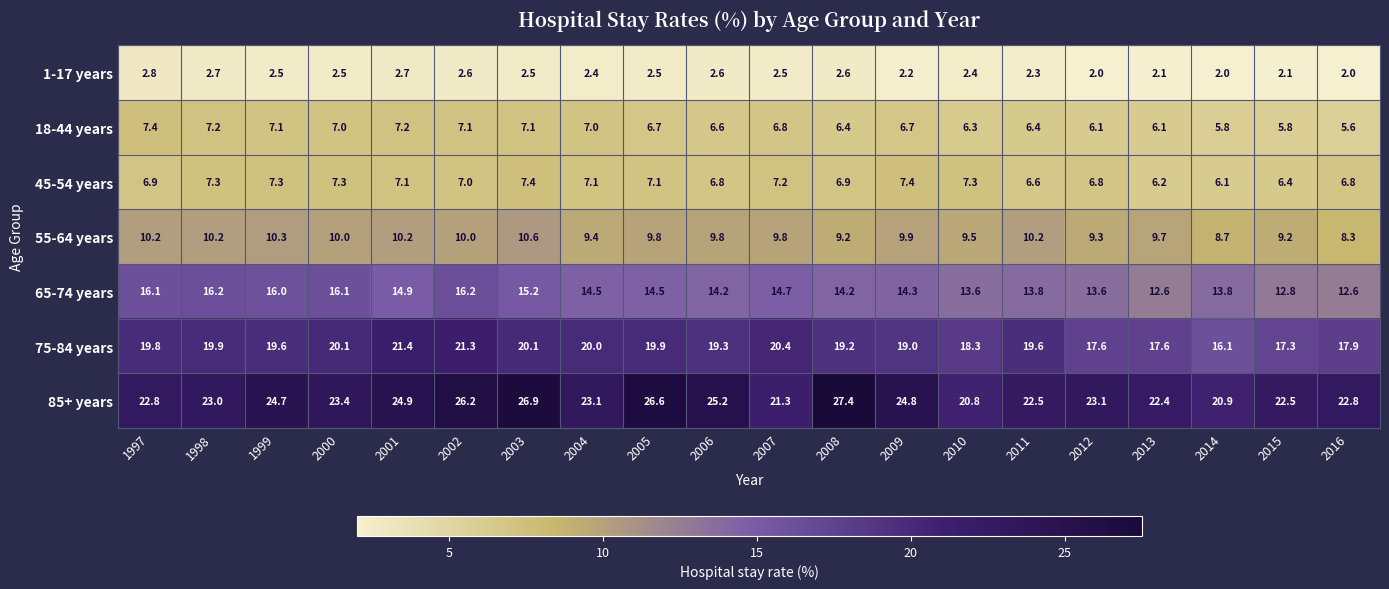

The 85+ years series shows 10.4 at 2013. True or false?

False